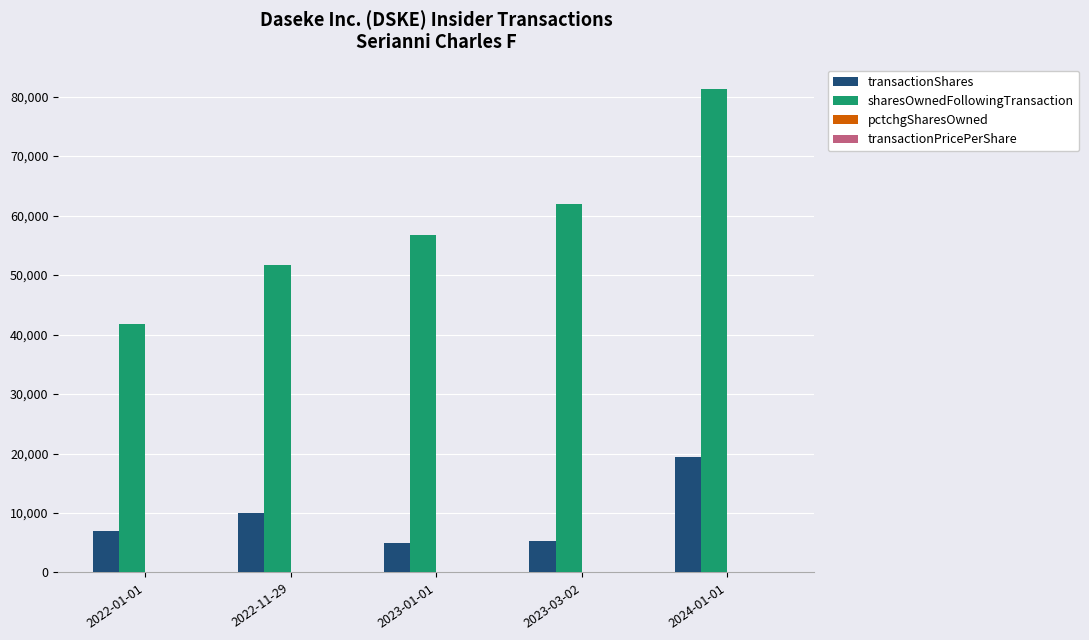

The value of transactionShares at 2024-01-01 is 19332.0. True or false?

True